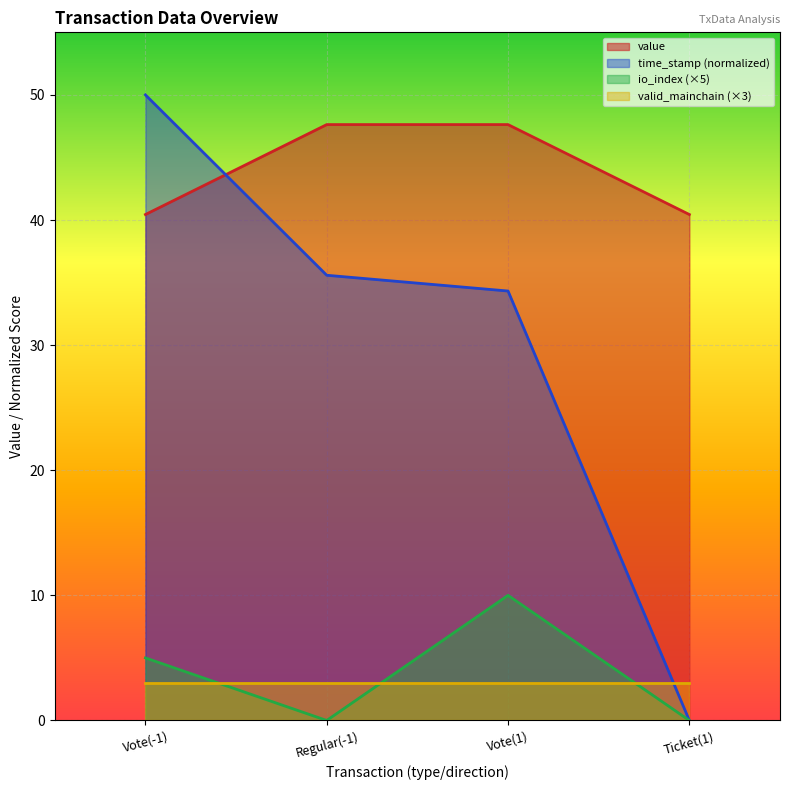

How many io_index values are between 0 and 10?

4